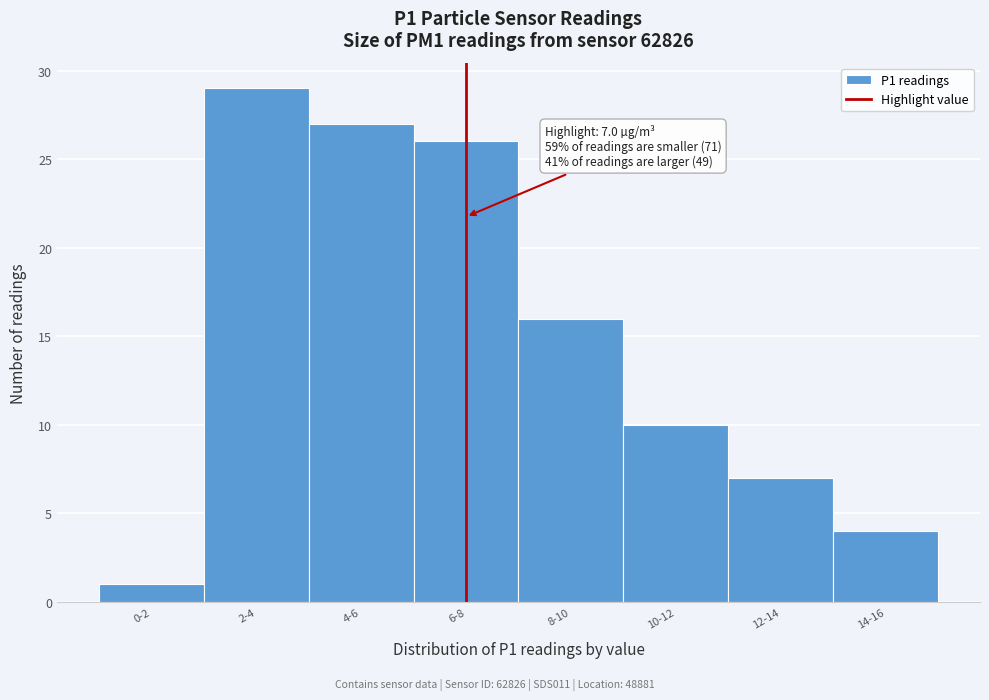

Reading right to left, what are all the values shown in this chart?

14-16=4	12-14=7	10-12=10	8-10=16	6-8=26	4-6=27	2-4=29	0-2=1